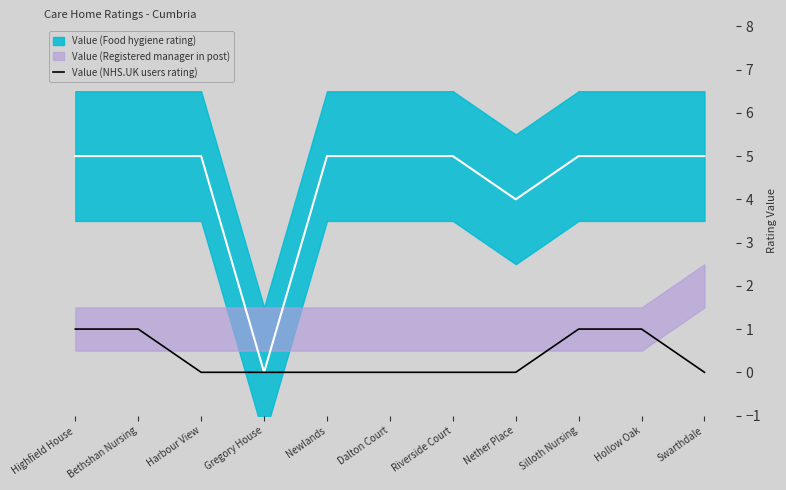

What is the change in value from Riverside Court to Silloth Nursing?

+1